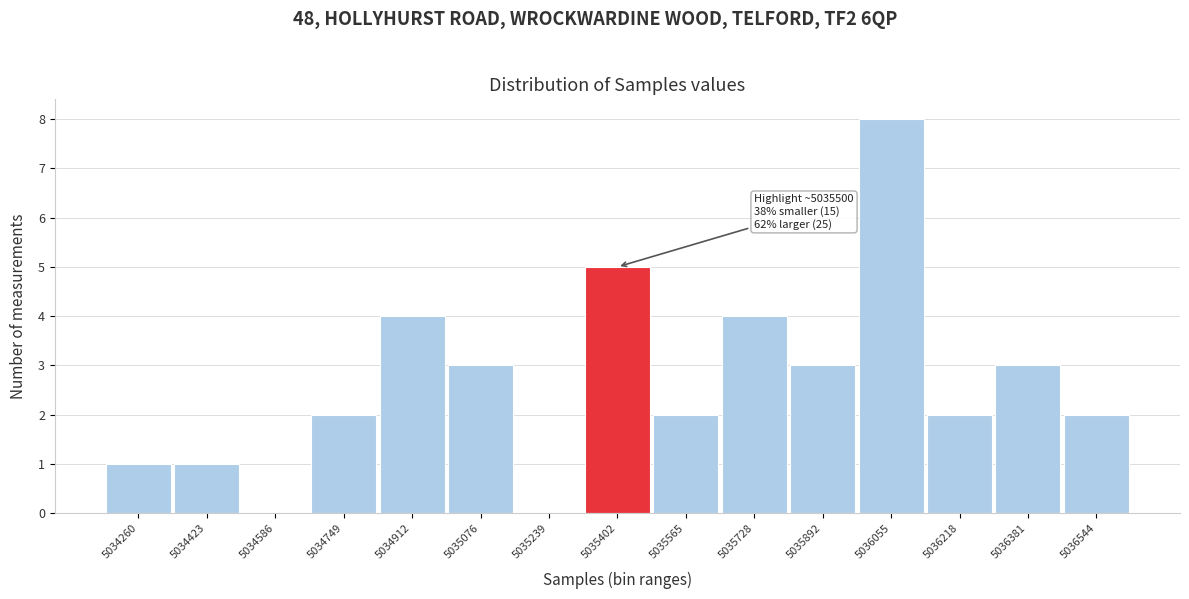

Reading left to right, list all the values displayed in this chart.

5034260=1	5034423=1	5034586=0	5034749=2	5034912=4	5035076=3	5035239=0	5035402=5	5035565=2	5035728=4	5035892=3	5036055=8	5036218=2	5036381=3	5036544=2